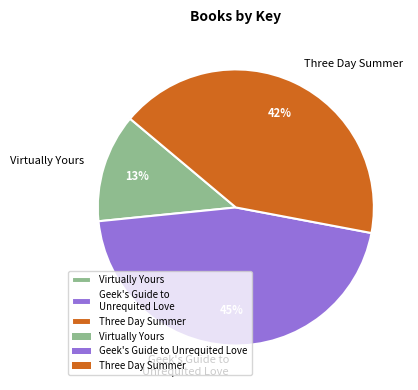

To the nearest percent, what is the average slice percentage?

33%